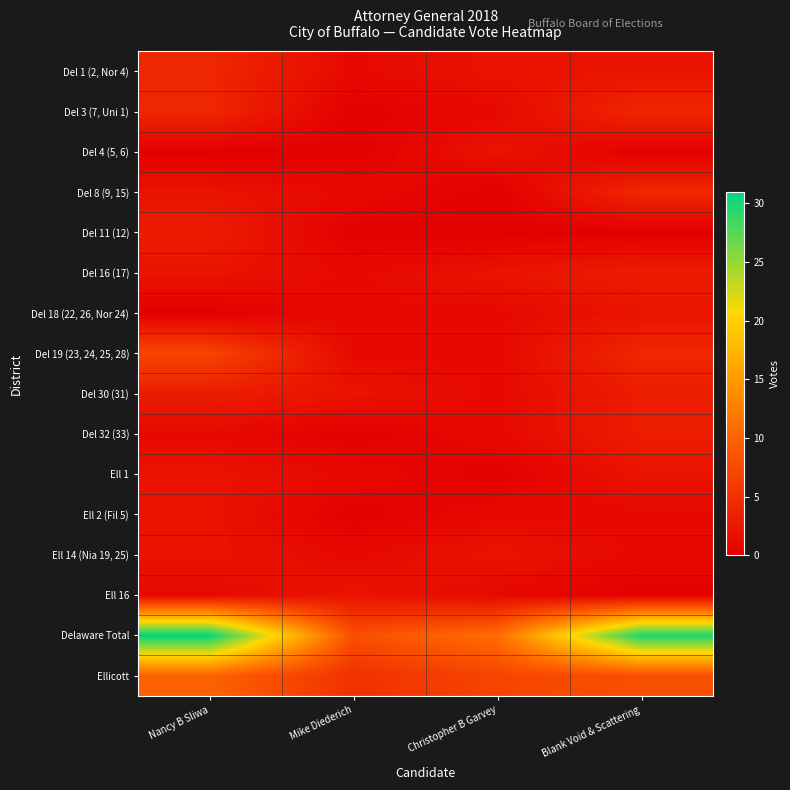

Rank the series at Mike Diederich from highest to lowest value.

Delaware Total, Ellicott, Del 30 (31), Ell 16, Del 1 (2, Nor 4), Del 8 (9, 15), Del 16 (17), Del 18 (22, 26, Nor 24), Del 19 (23, 24, 25, 28), Ell 1, Ell 14 (Nia 19, 25), Del 3 (7, Uni 1), Del 4 (5, 6), Del 11 (12), Del 32 (33), Ell 2 (Fil 5)